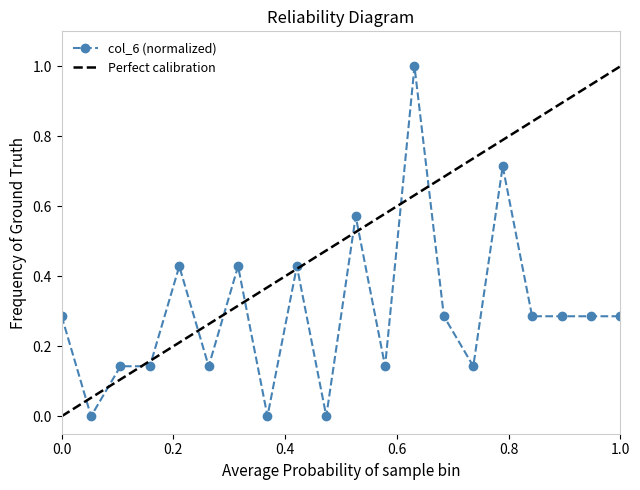

Does the chart display data point markers on the line(s)?

Yes